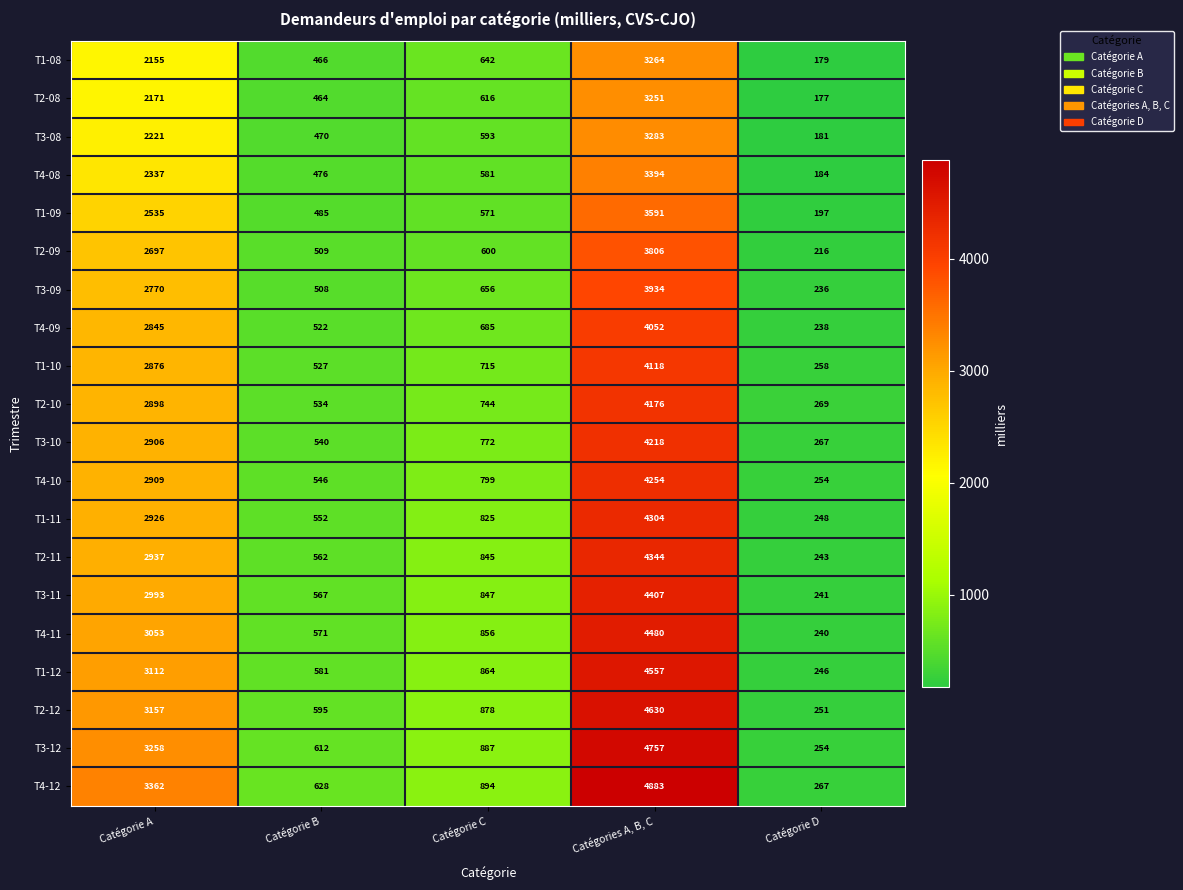

Which series has the largest total across all categories?

T4-12